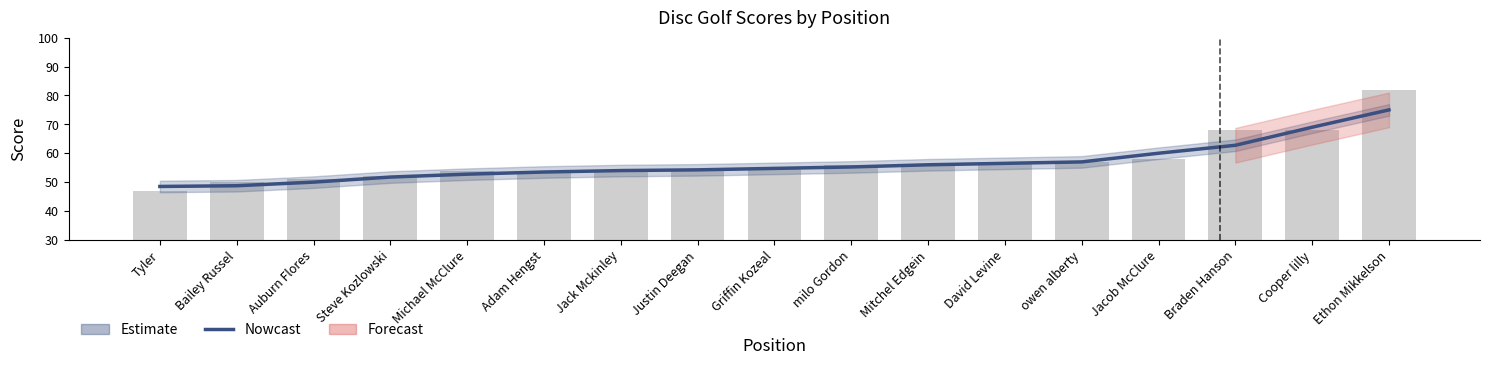

What is the ratio of the value at Adam Hengst to the value at Jacob McClure?

0.9